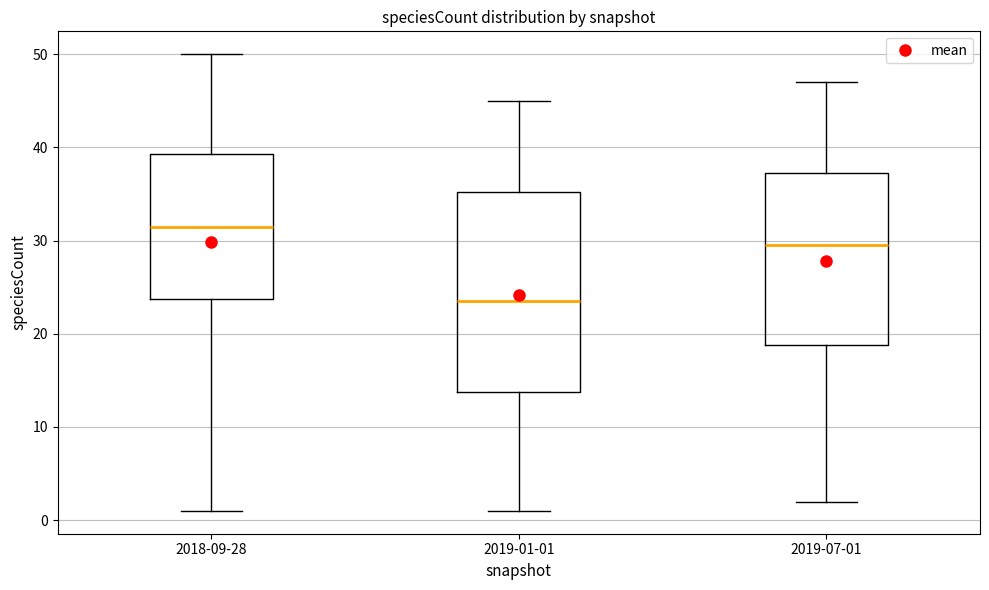

Which box's median line is the lowest?

2019-01-01